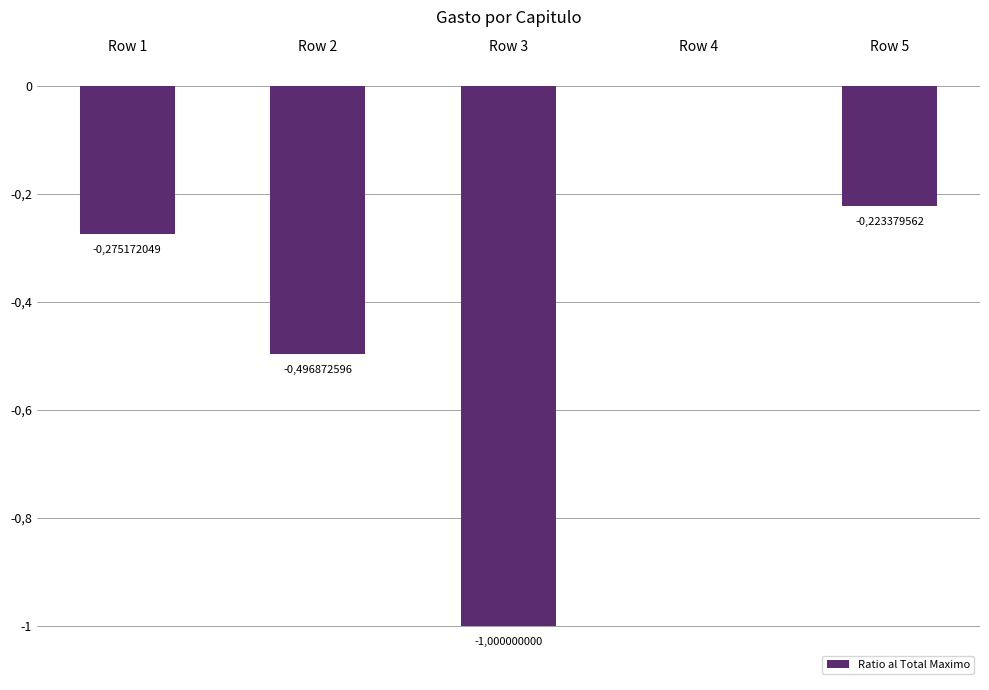

How many values are below zero?

4